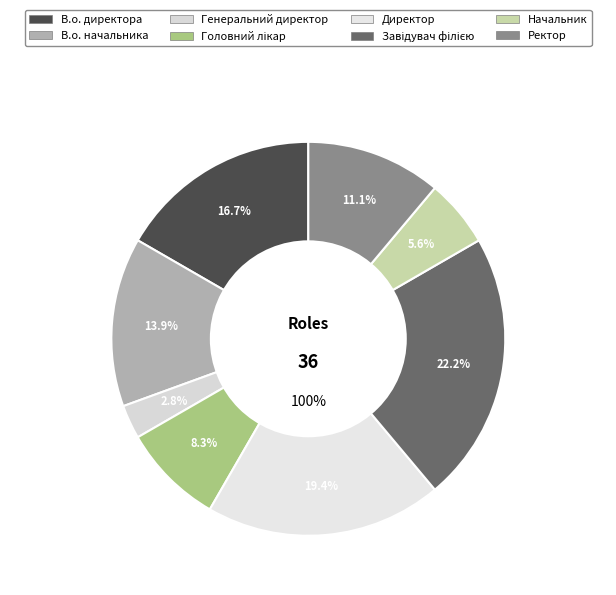

How many slices are in this pie chart?

8